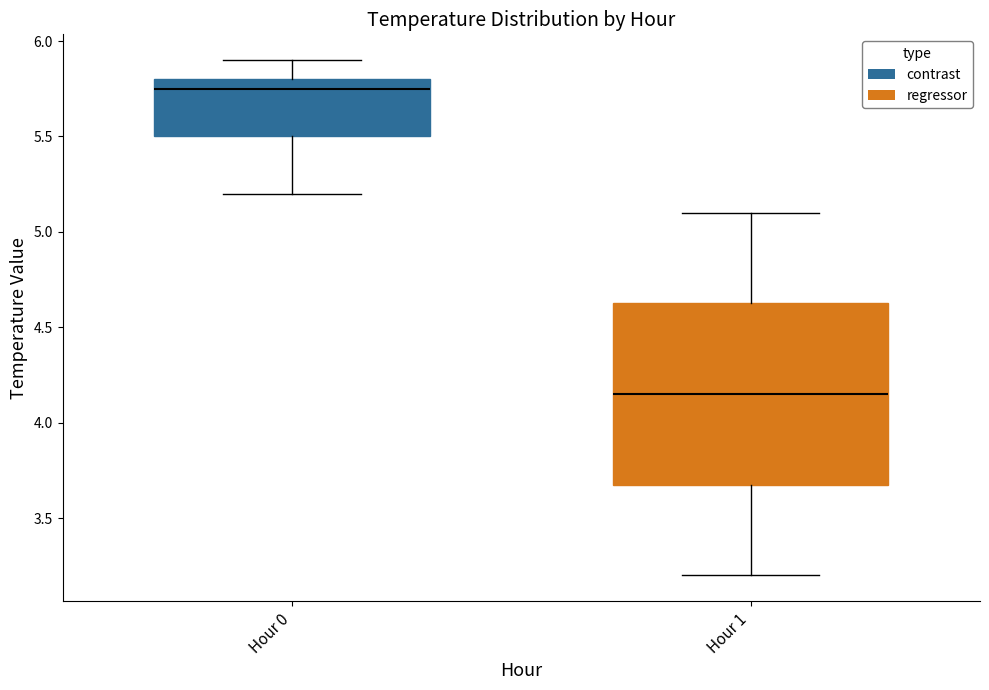

Where does the upper whisker of the box for Hour 0 end on the y-axis? The values are not printed on the chart, so give them approximately, as read against the axis.

5.90